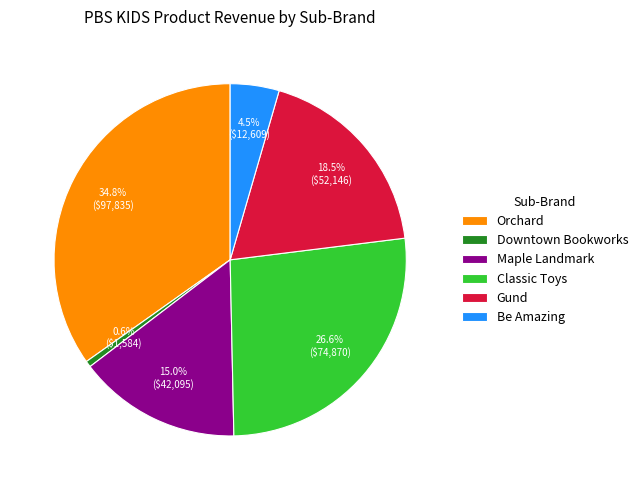

Which slice is the largest?

Orchard